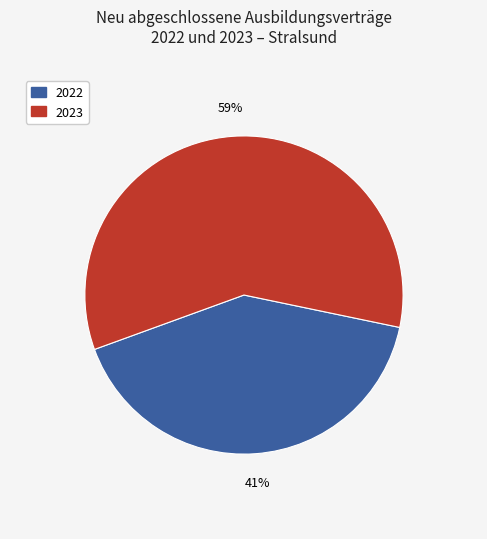

What is the largest slice in the pie chart?

2023